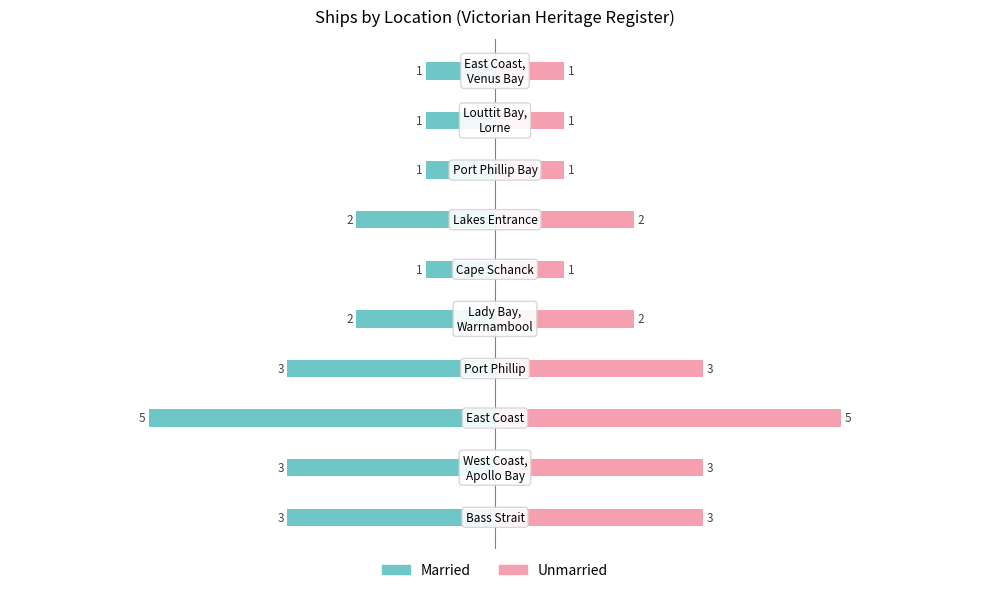

The Unmarried series shows 1 at 0. True or false?

False